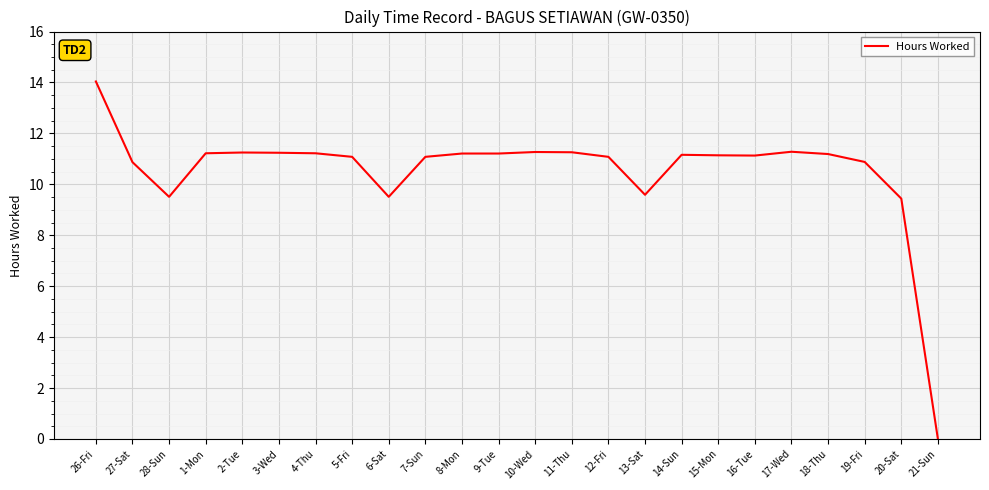

What is the difference between the maximum and minimum values?

14.0